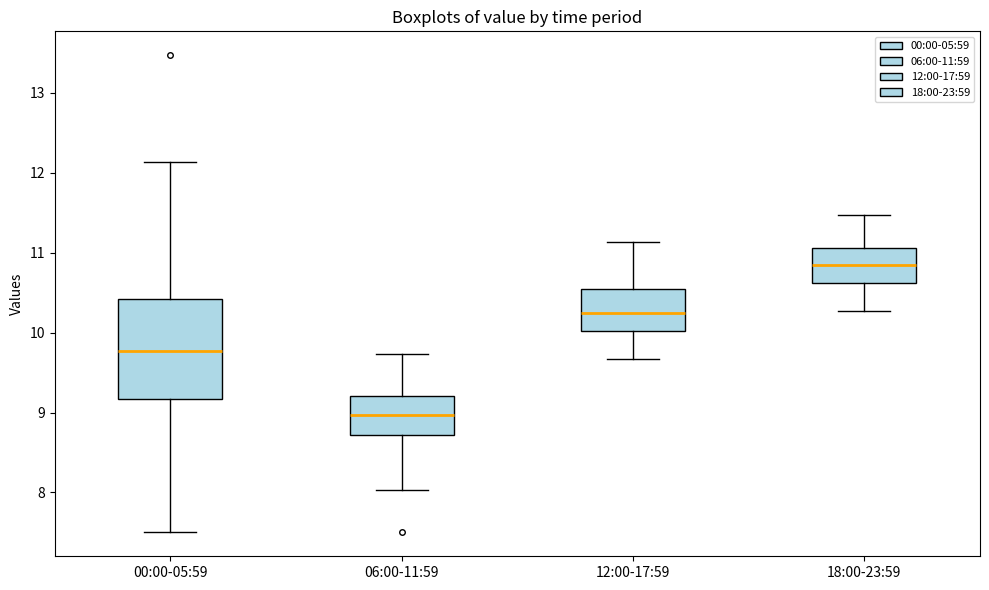

Which box is the tallest, from its lower edge to its upper edge?

00:00-05:59